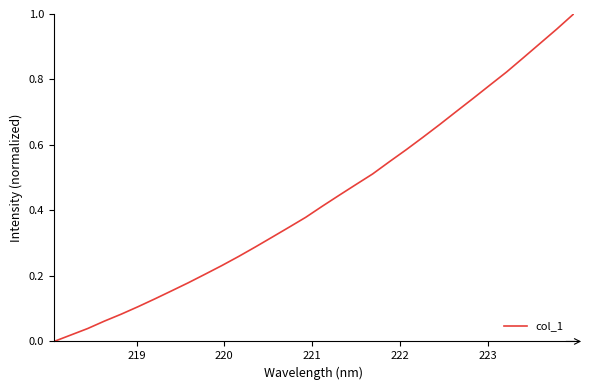

How many lines are shown in the chart?

1